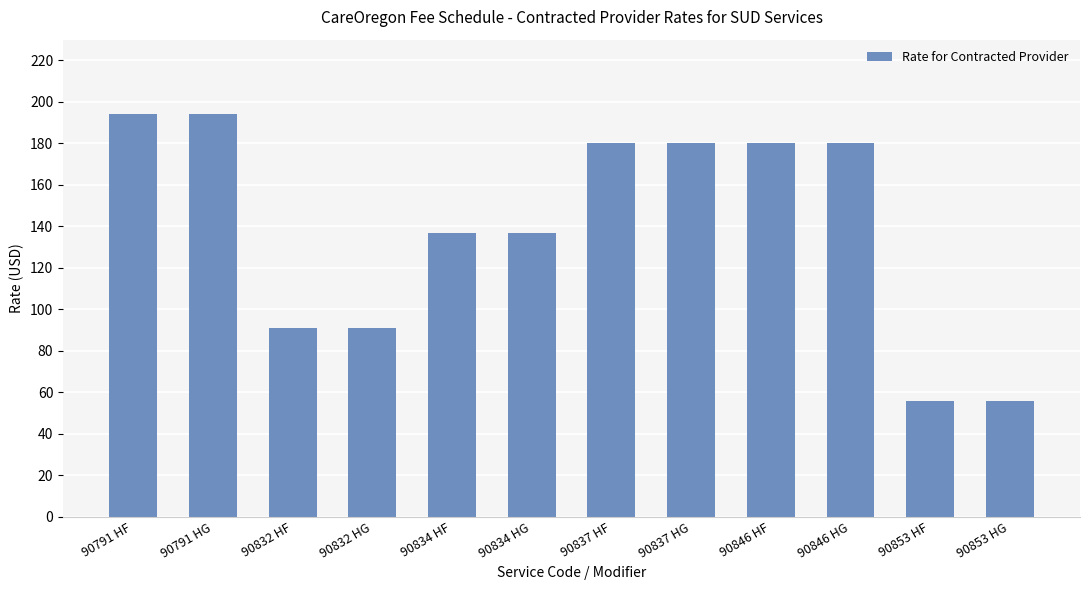

What is the value of the 5th bar from the left?

137